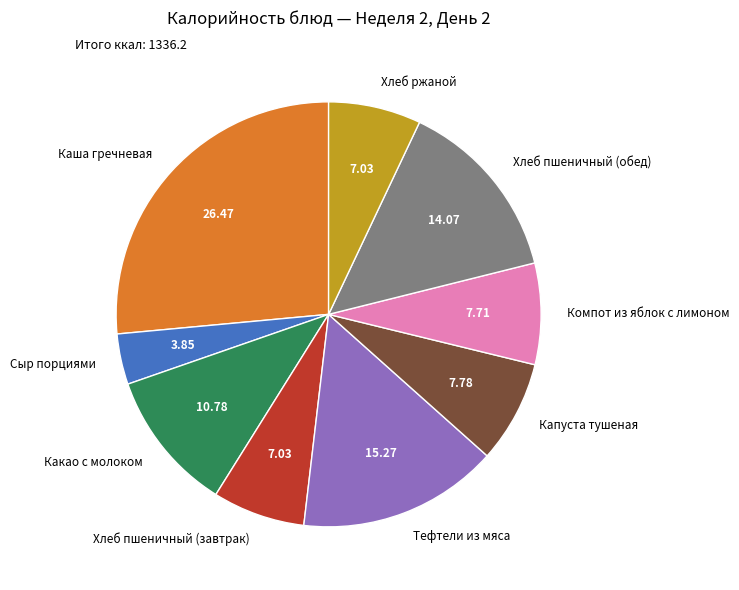

What is the smallest slice in the pie chart?

Сыр порциями